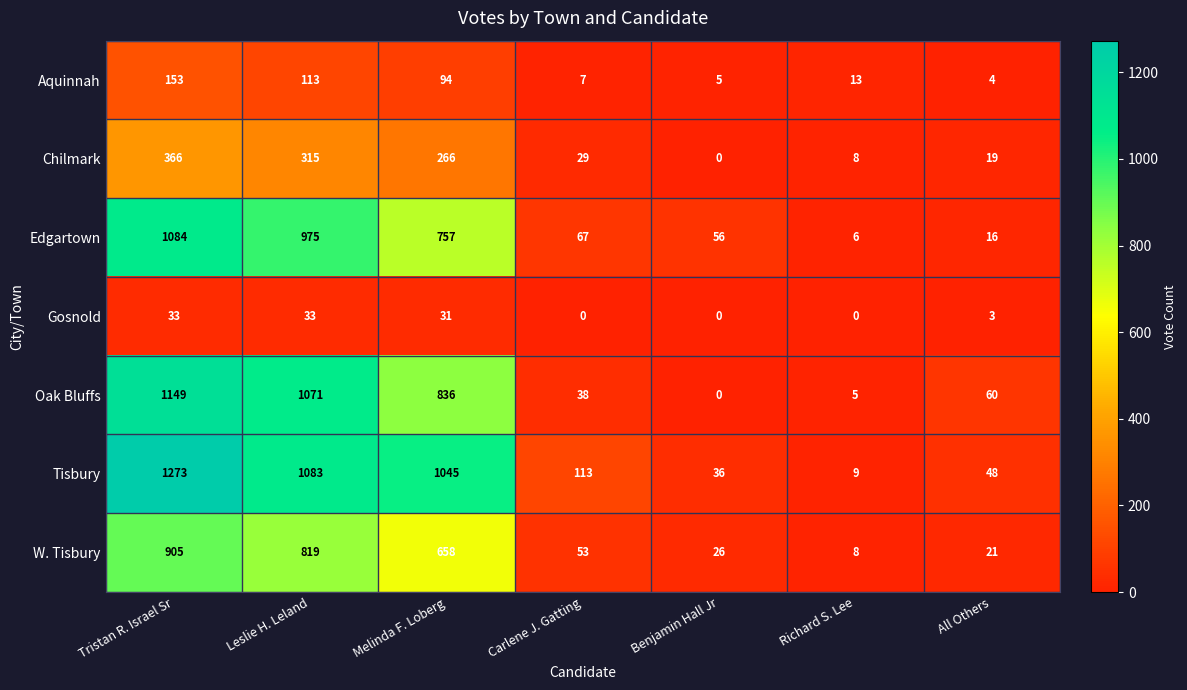

What value does the Aquinnah series have at Leslie H. Leland?

113